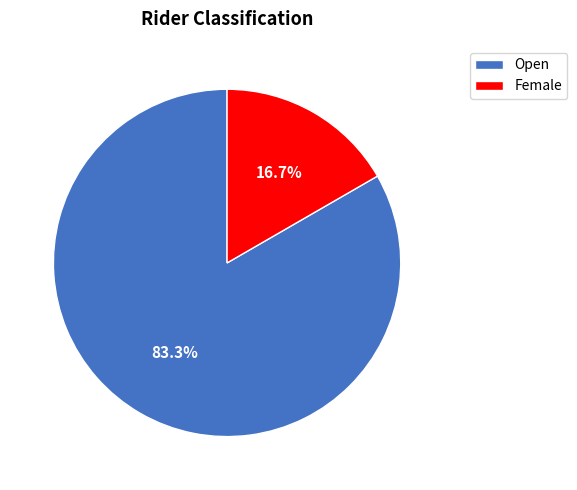

Which has a higher value, Female or Open?

Open